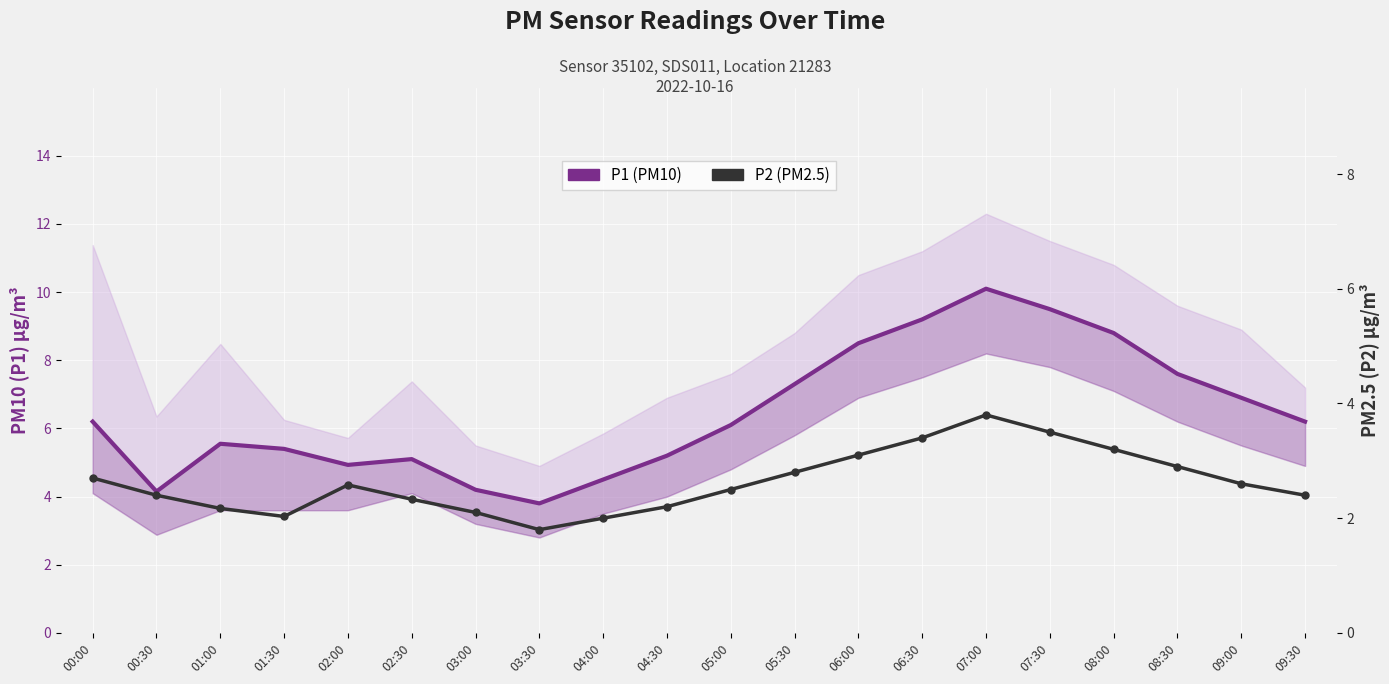

What position from the left is 00:30?

2